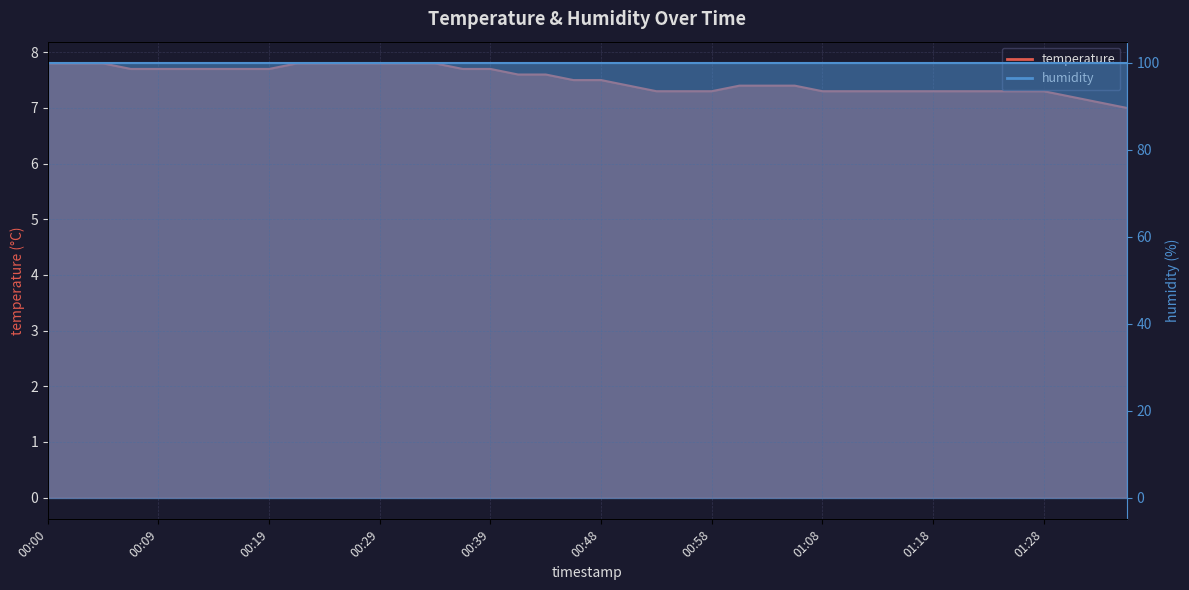

True or false: the data shows 12.9 at 01:28.

False